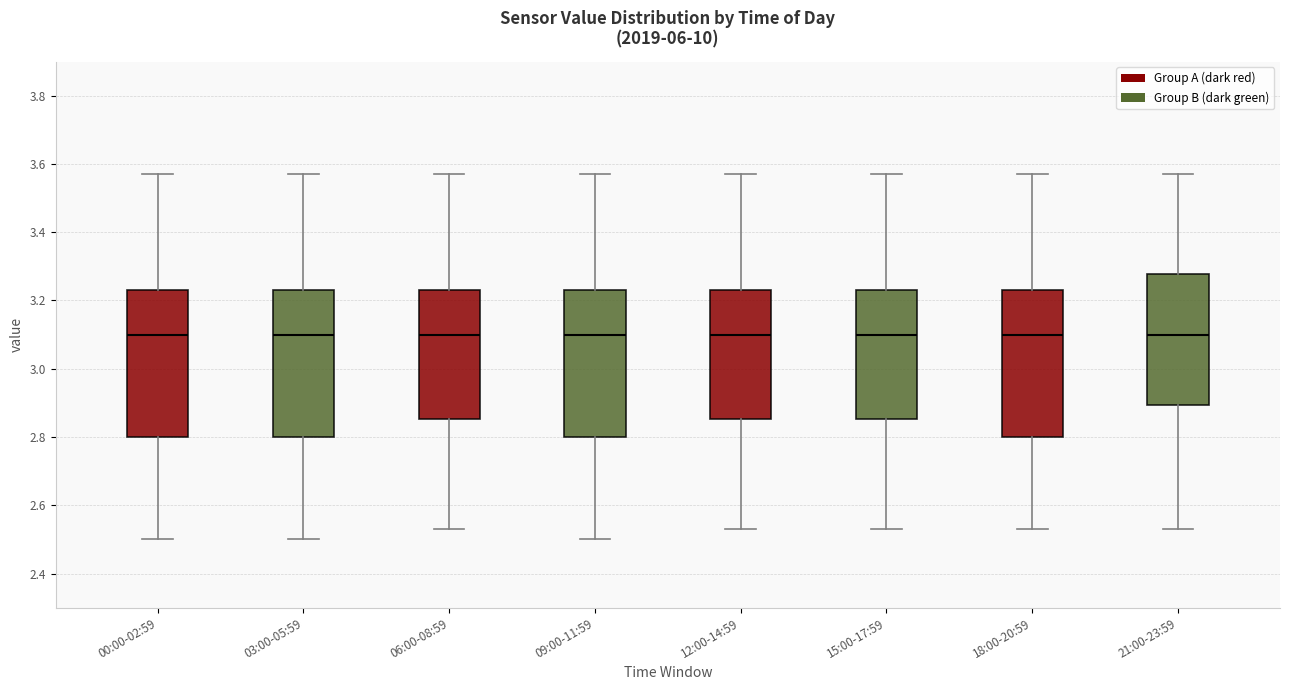

Reading left to right, read every box against the y-axis: the position of its median line, the range the box covers, and the ends of its whiskers. The values are not printed on the chart, so give them approximately, as read against the axis.

00:00-02:59: median 3.10, box 2.80 to 3.24, whiskers 2.50 to 3.58
03:00-05:59: median 3.10, box 2.80 to 3.24, whiskers 2.50 to 3.58
06:00-08:59: median 3.10, box 2.86 to 3.24, whiskers 2.54 to 3.58
09:00-11:59: median 3.10, box 2.80 to 3.24, whiskers 2.50 to 3.58
12:00-14:59: median 3.10, box 2.86 to 3.24, whiskers 2.54 to 3.58
15:00-17:59: median 3.10, box 2.86 to 3.24, whiskers 2.54 to 3.58
18:00-20:59: median 3.10, box 2.80 to 3.24, whiskers 2.54 to 3.58
21:00-23:59: median 3.10, box 2.90 to 3.28, whiskers 2.54 to 3.58